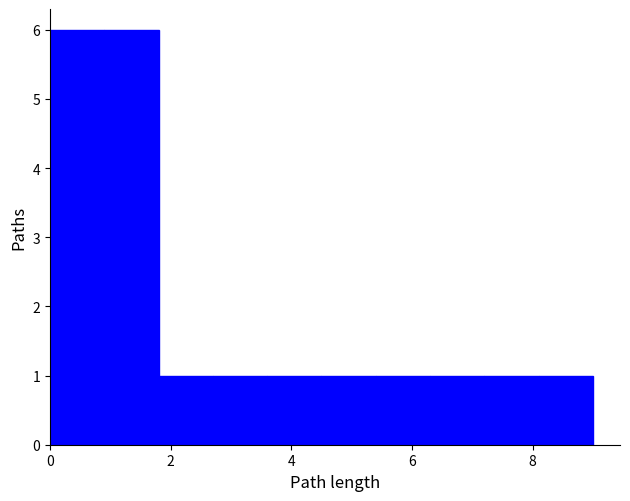

Reading left to right, list every bar in this chart as the range it spans on the x-axis followed by its height. Neither the bar edges nor the heights are printed on the chart, so give them approximately, as read against the axes.

0.0 to 0.9: 6
0.9 to 1.8: 6
1.8 to 2.7: 1
2.7 to 3.6: 1
3.6 to 4.5: 1
4.5 to 5.4: 1
5.4 to 6.3: 1
6.3 to 7.2: 1
7.2 to 8.1: 1
8.1 to 9.0: 1